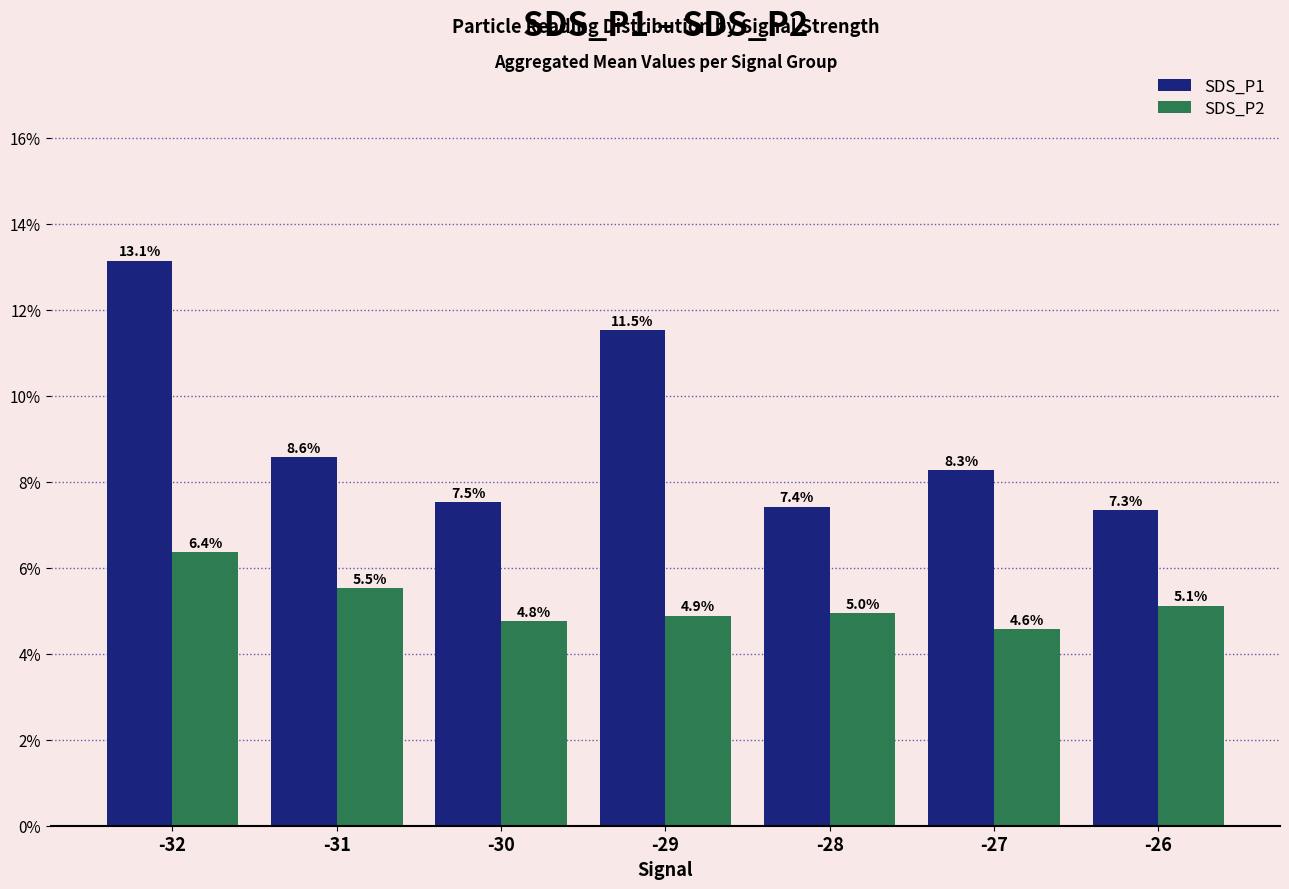

What is the value of the SDS_P1 bar at the 7th from the left?

7.3